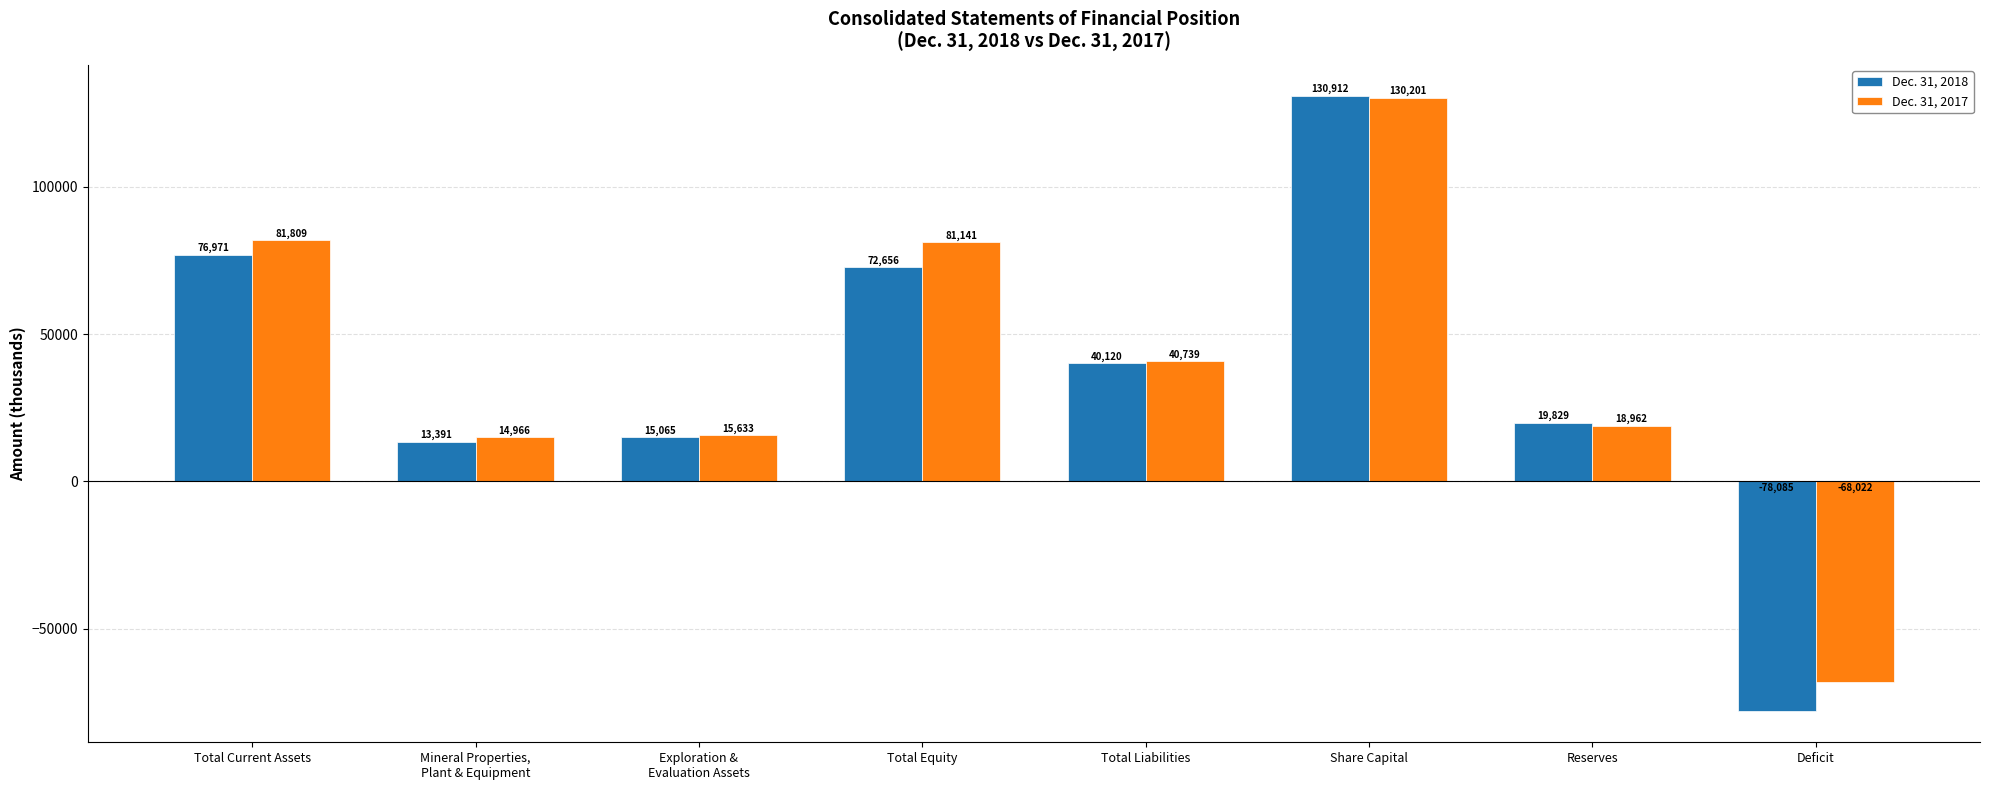

What are all the series names shown in the legend?

Dec. 31, 2018, Dec. 31, 2017